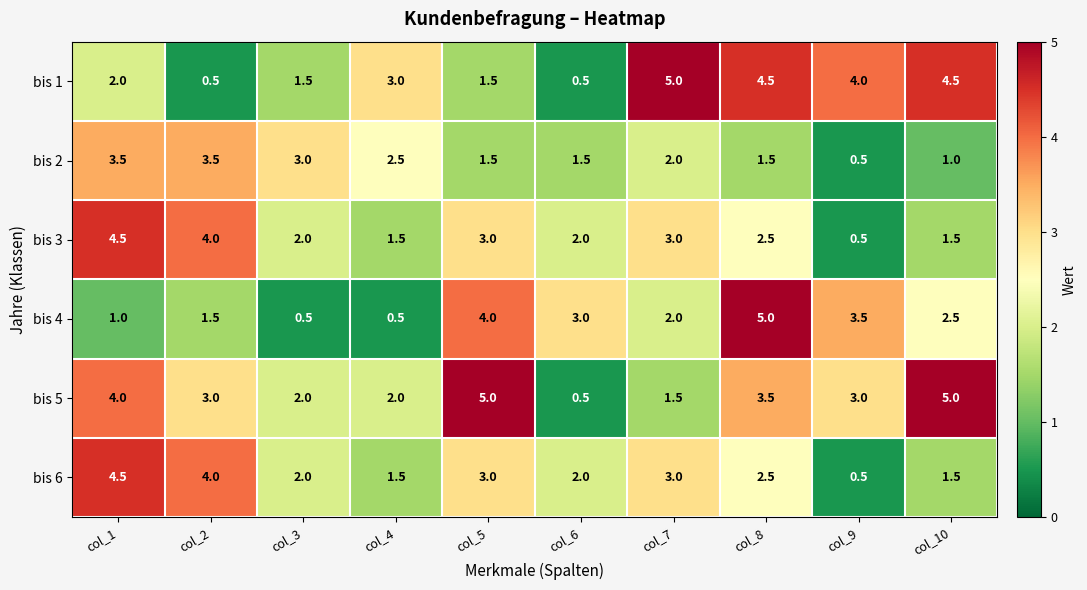

What is the difference between the maximum and minimum values in the bis 5 series?

4.5